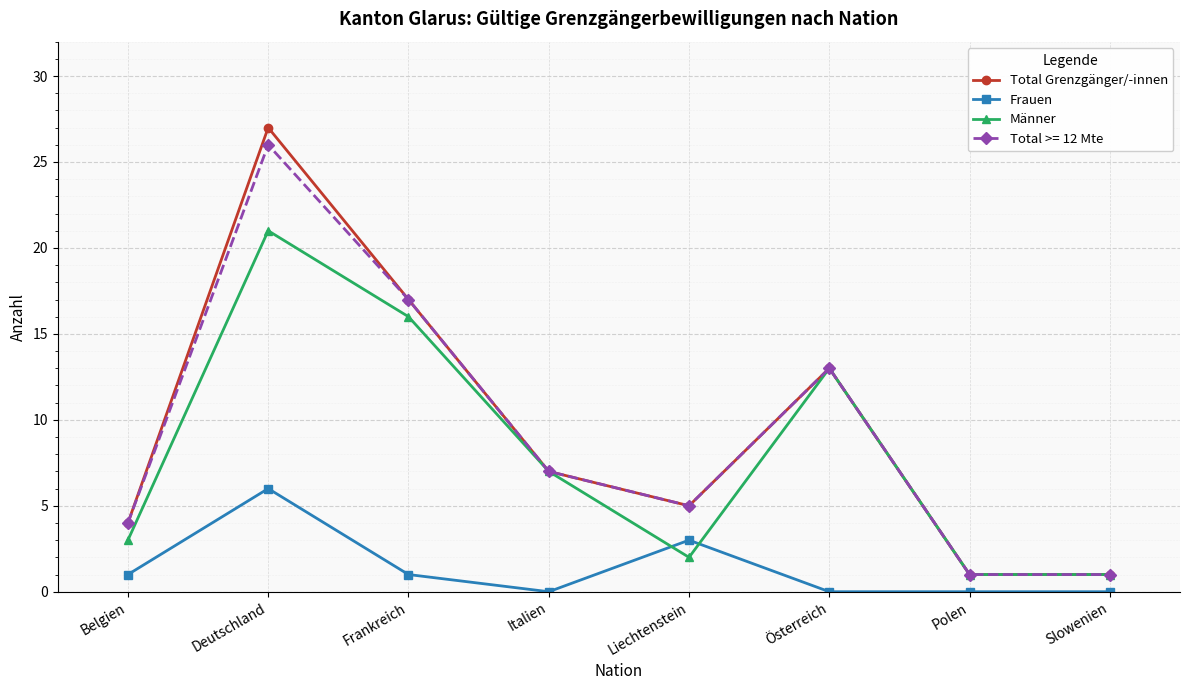

After their last crossing, which series has the higher values: Männer or Frauen?

Männer